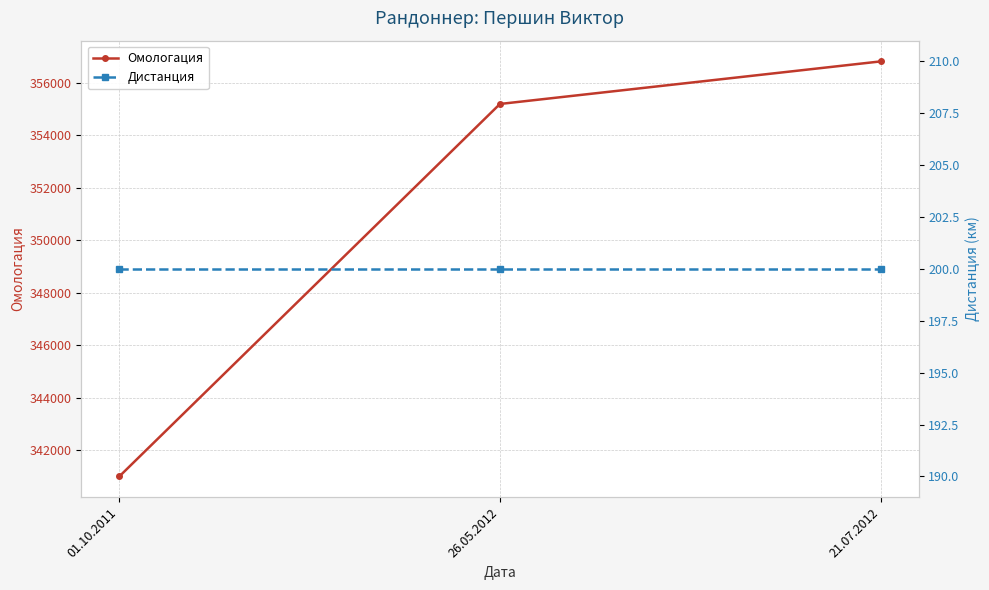

Reading left to right, extract all data points from this chart.

Омологация: 340997	355202	356825
Дистанция: 200	200	200